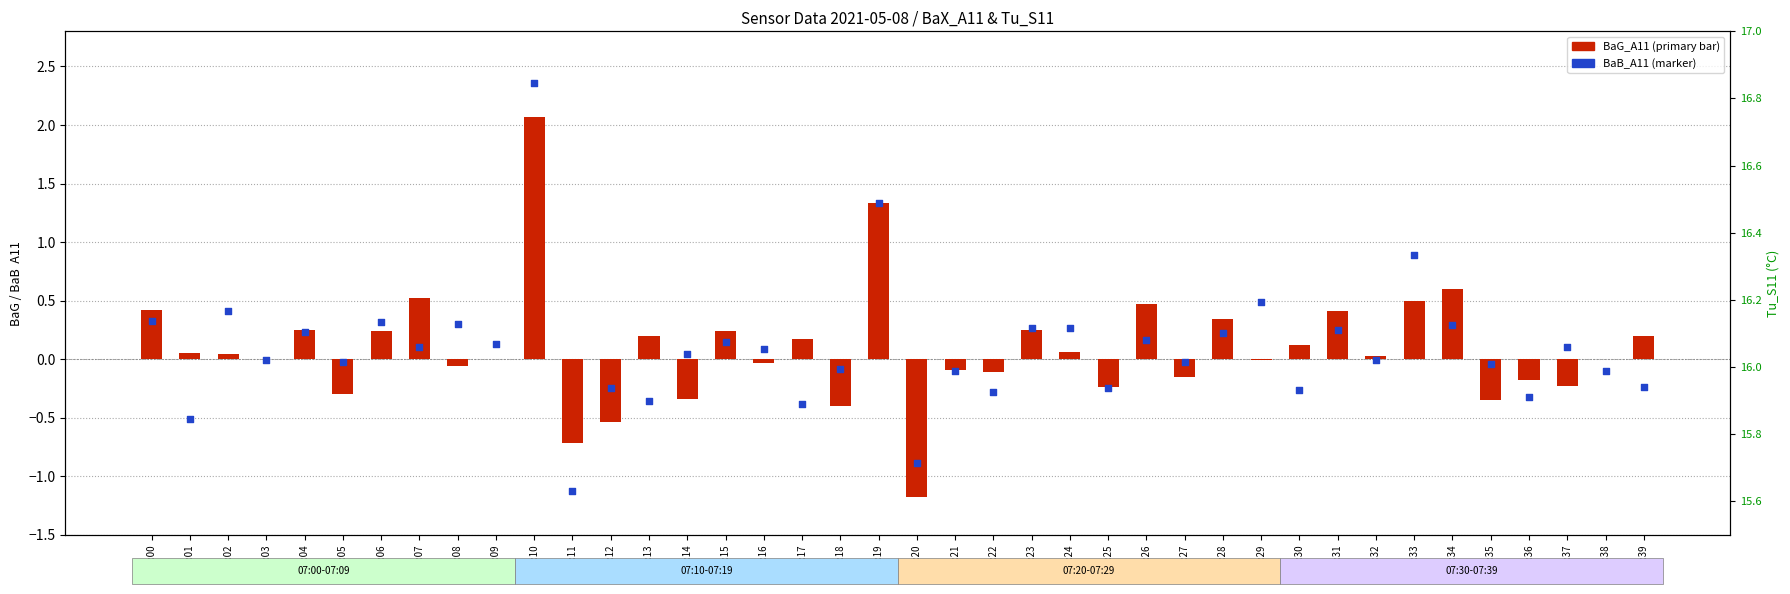

Which series has the widest spread of Y values?

BaB_A11